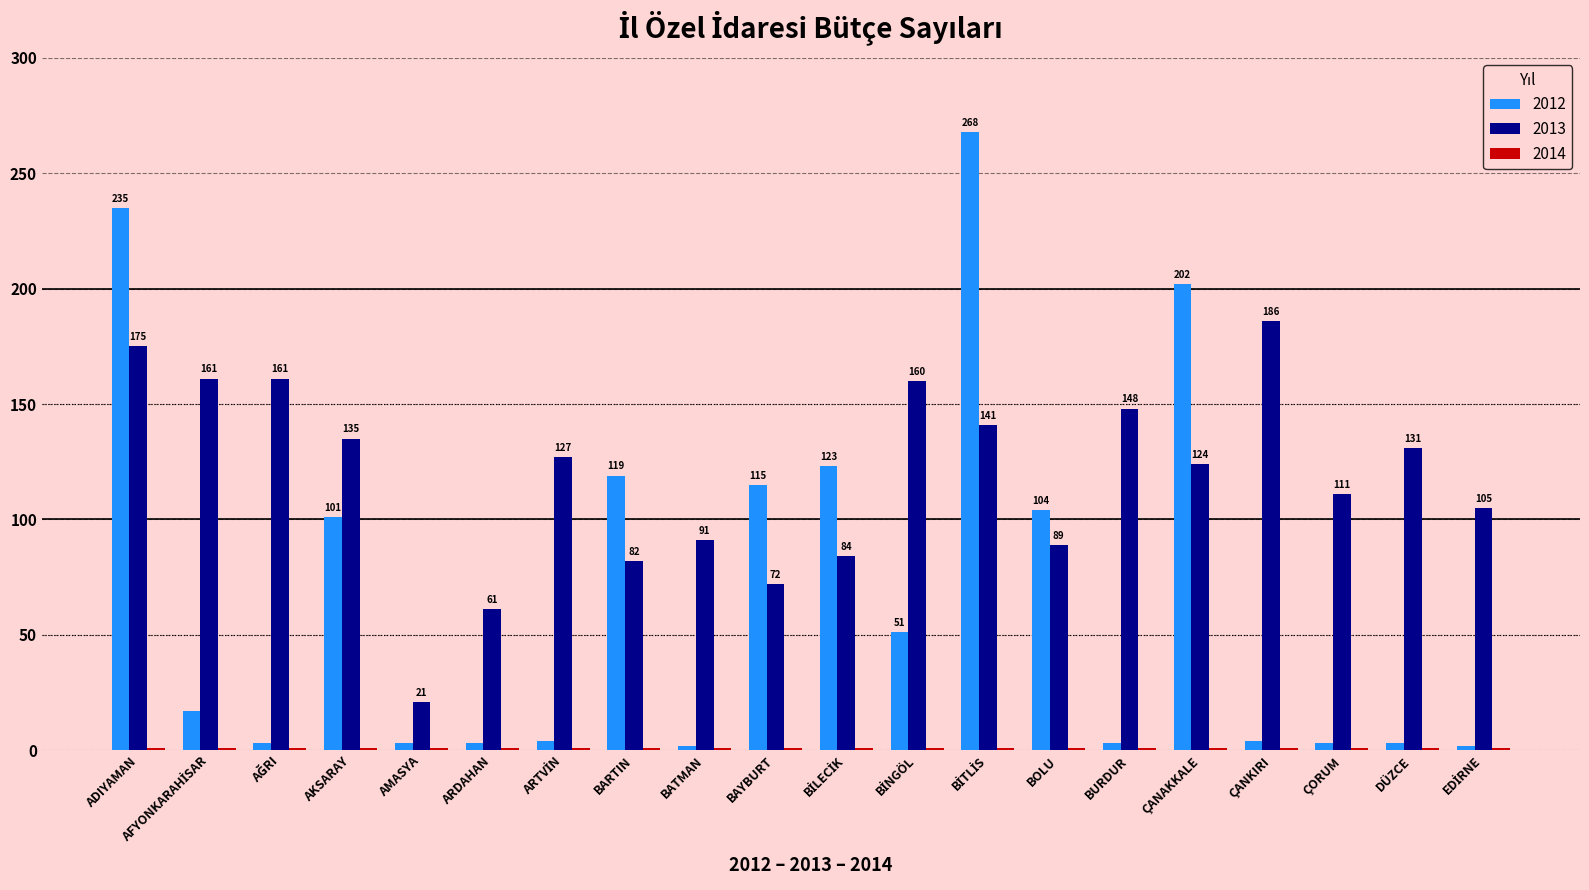

Which series has the largest total across all categories?

2013